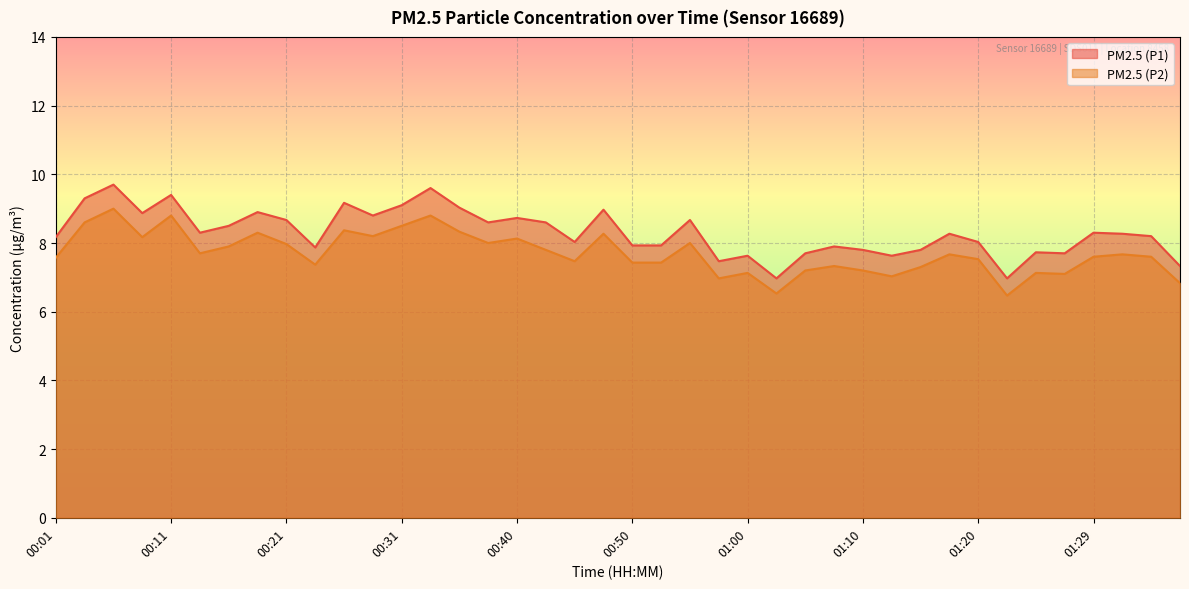

At which category does PM2.5 (P1) reach its first local peak?

00:06